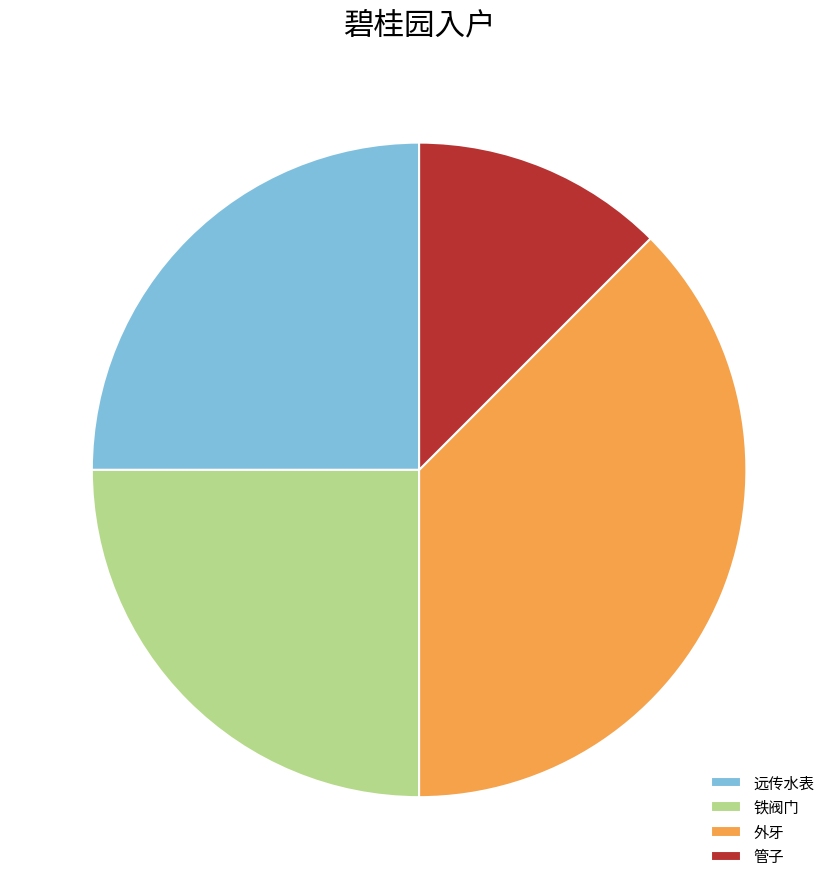

Is there any slice that represents more than half of the pie?

No